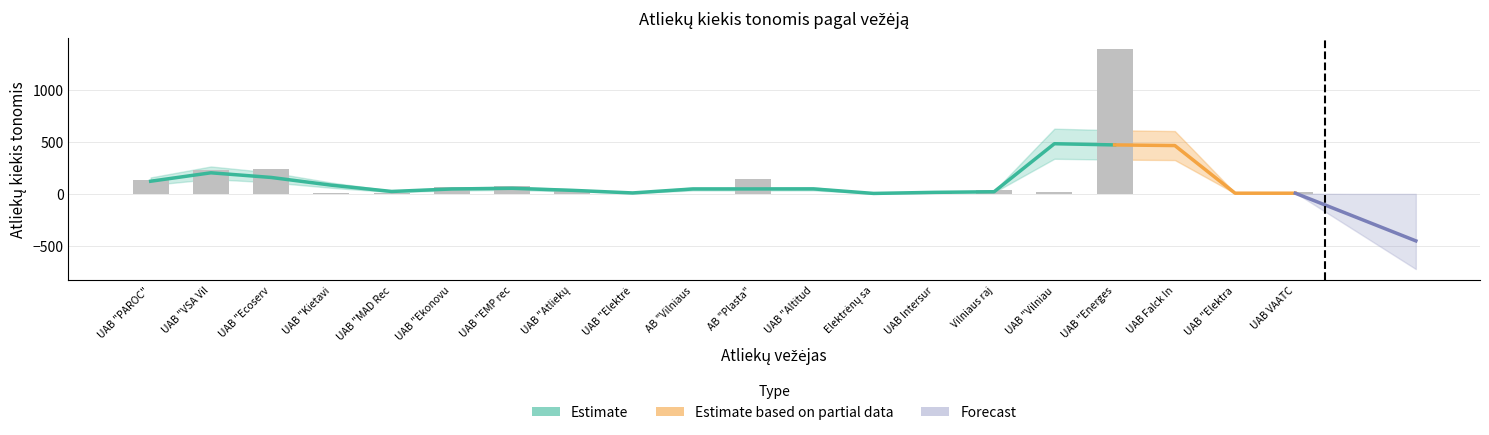

What is the difference between the maximum and second lowest values?

1393.0